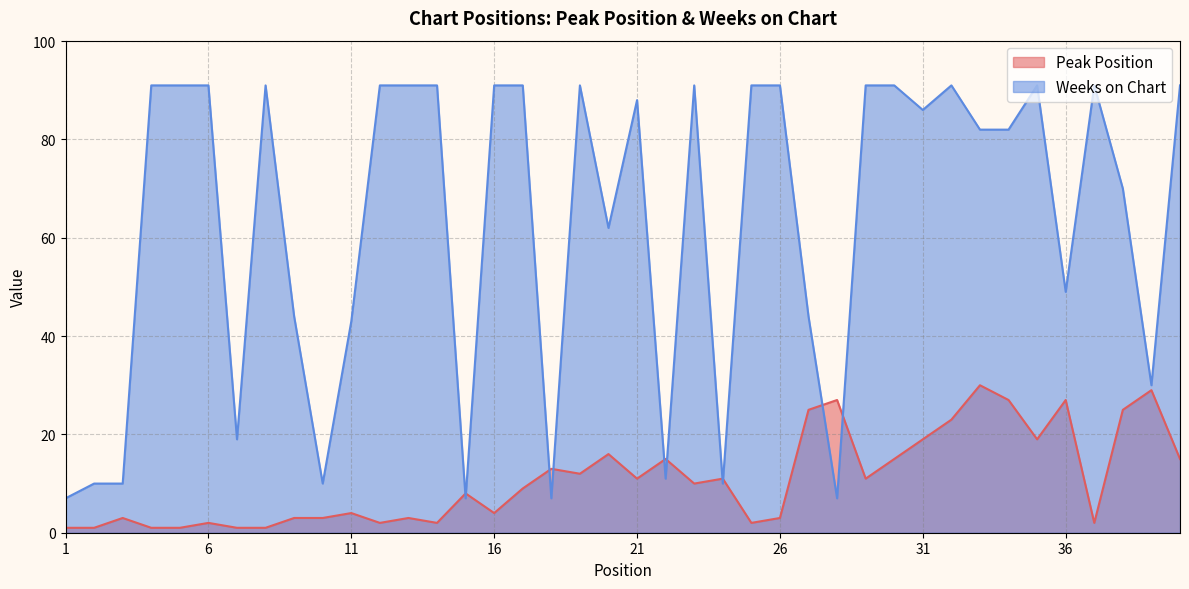

At which label does Weeks on Chart reach its peak?

4